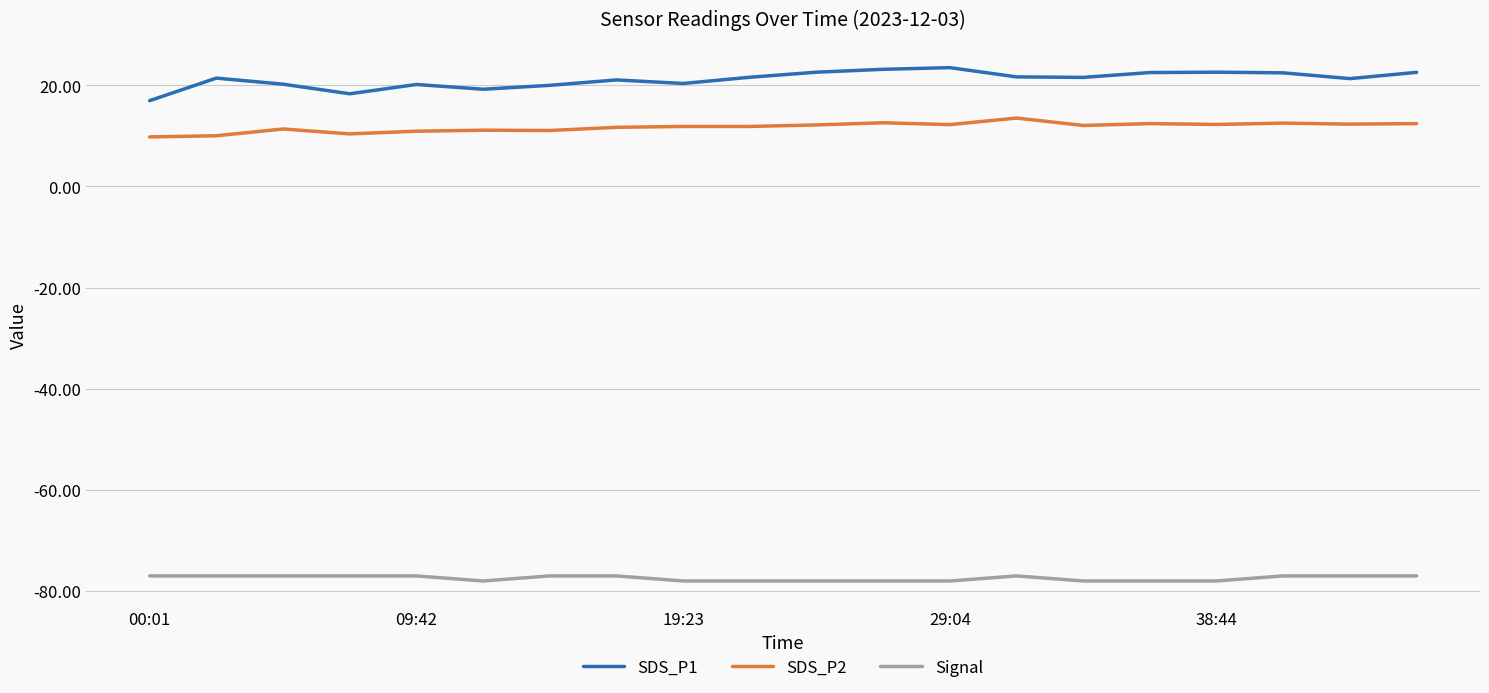

True or false: SDS_P1 and Signal cross at least once.

False